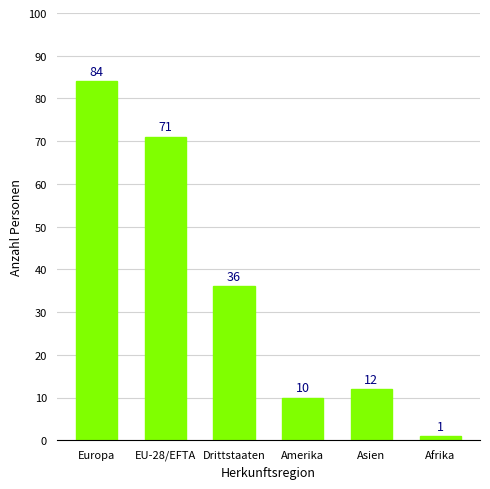

What value does the data have at Afrika?

1